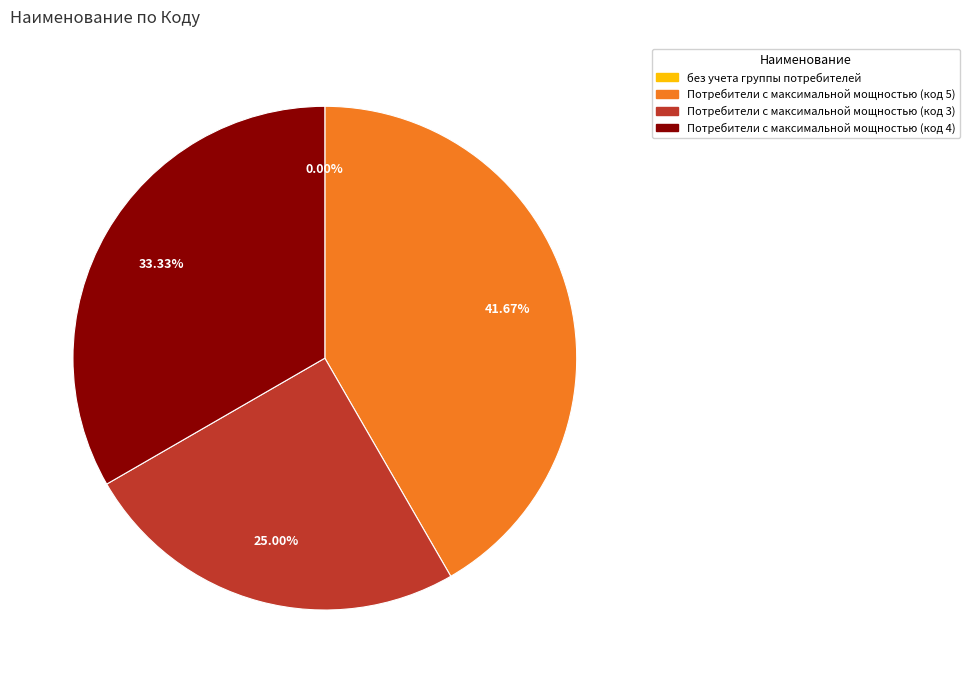

True or false: Потребители с максимальной мощностью (код 4) accounts for 33% of the total.

True